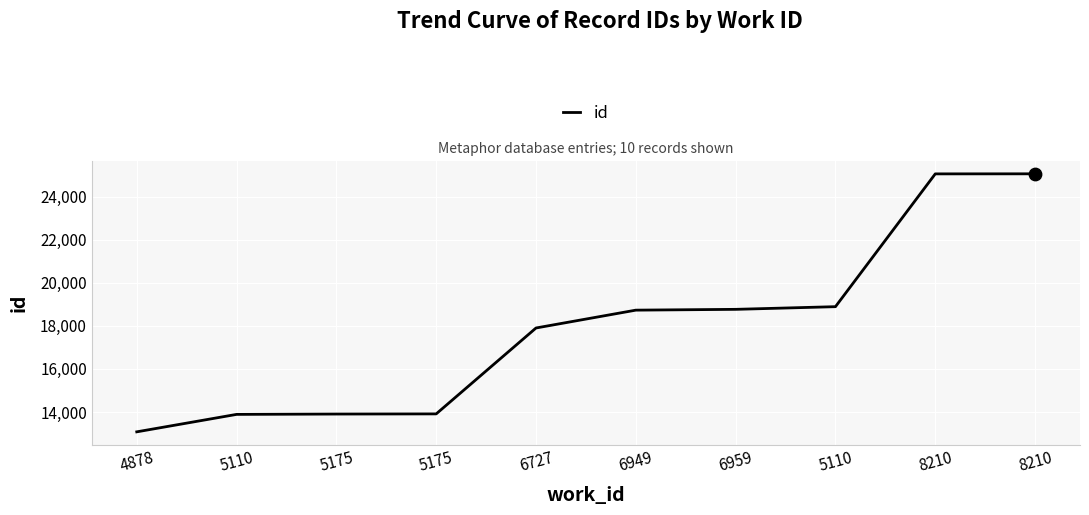

Which has a higher value, 5110 or 8210?

8210